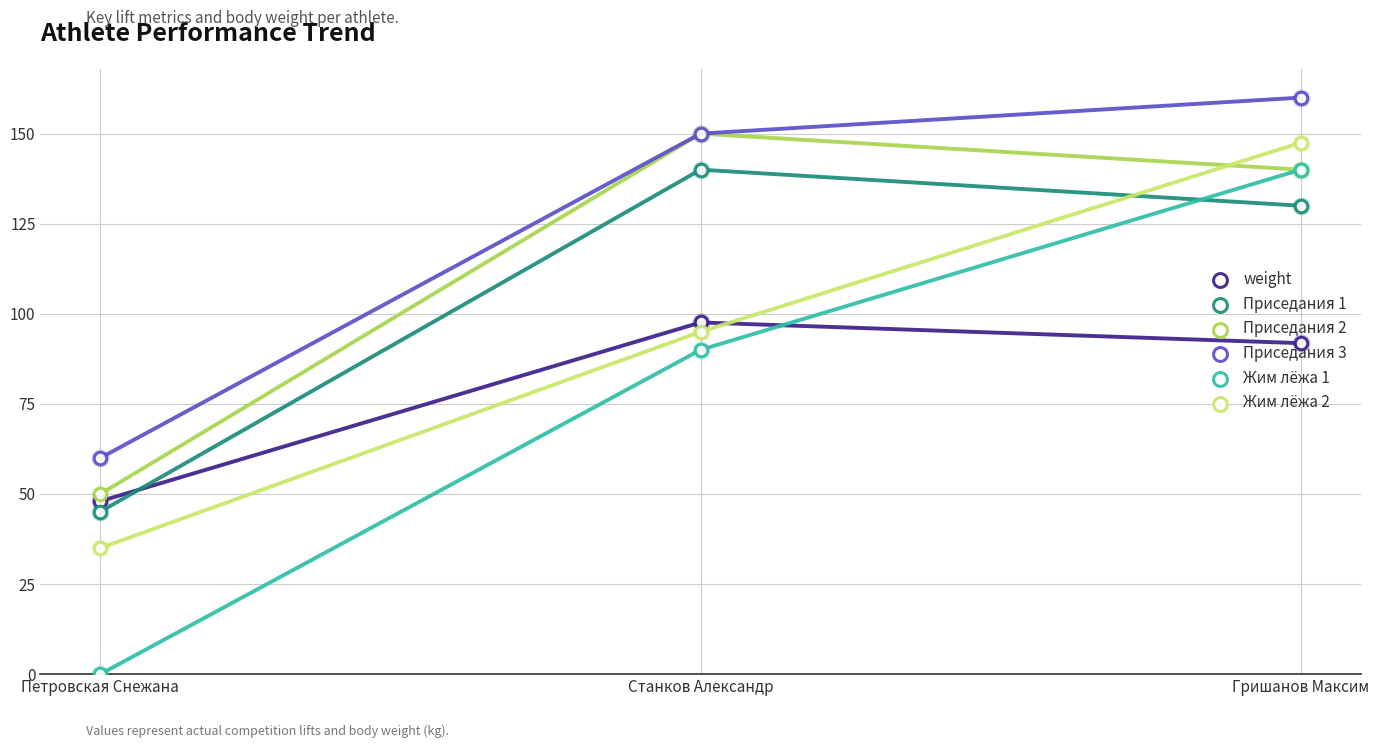

True or false: Жим лёжа 2 has a value of 95.0 at Станков Александр.

True